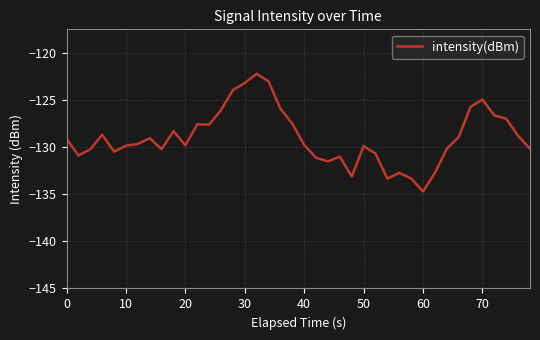

What is the minimum value shown in the chart?

-134.7